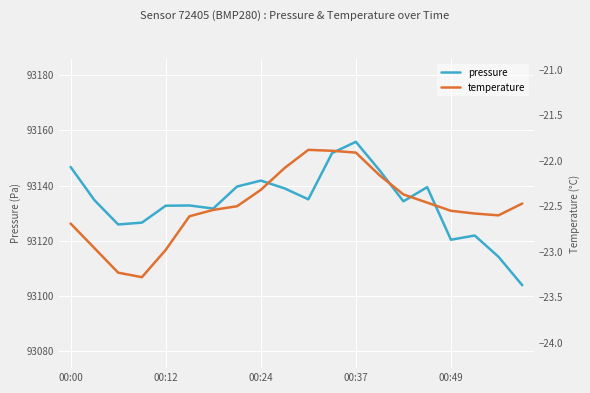

Where does the temperature series first go above -22?

10